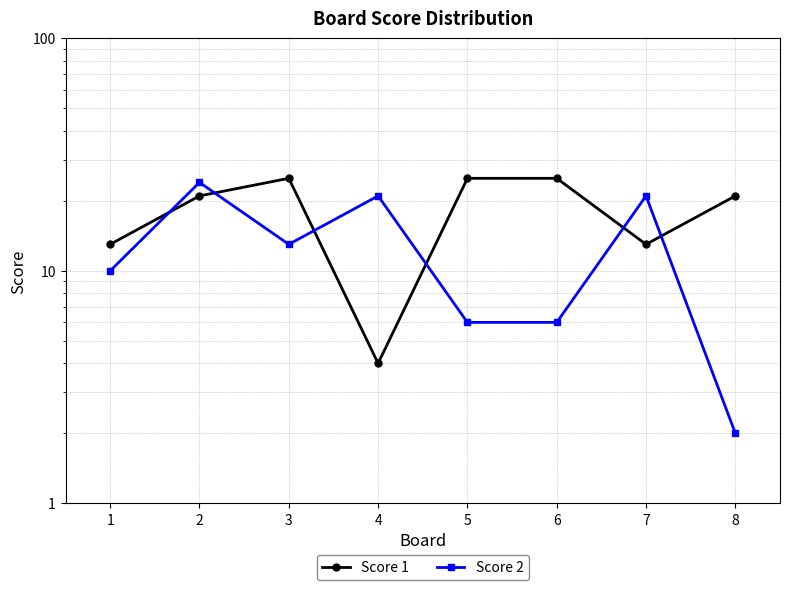

Which label corresponds to the largest value in the chart?

3